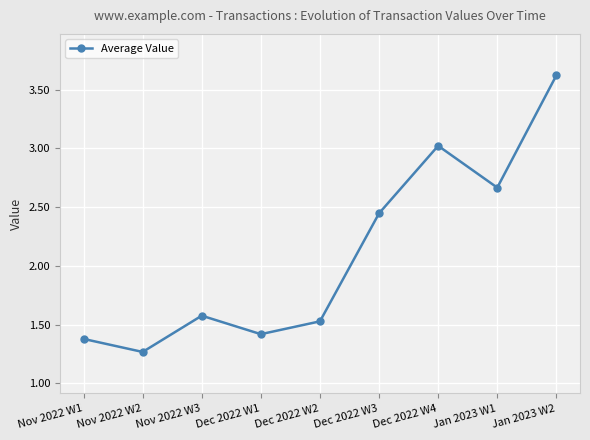

What is the label of the 6th point from the right?

Dec 2022 W1